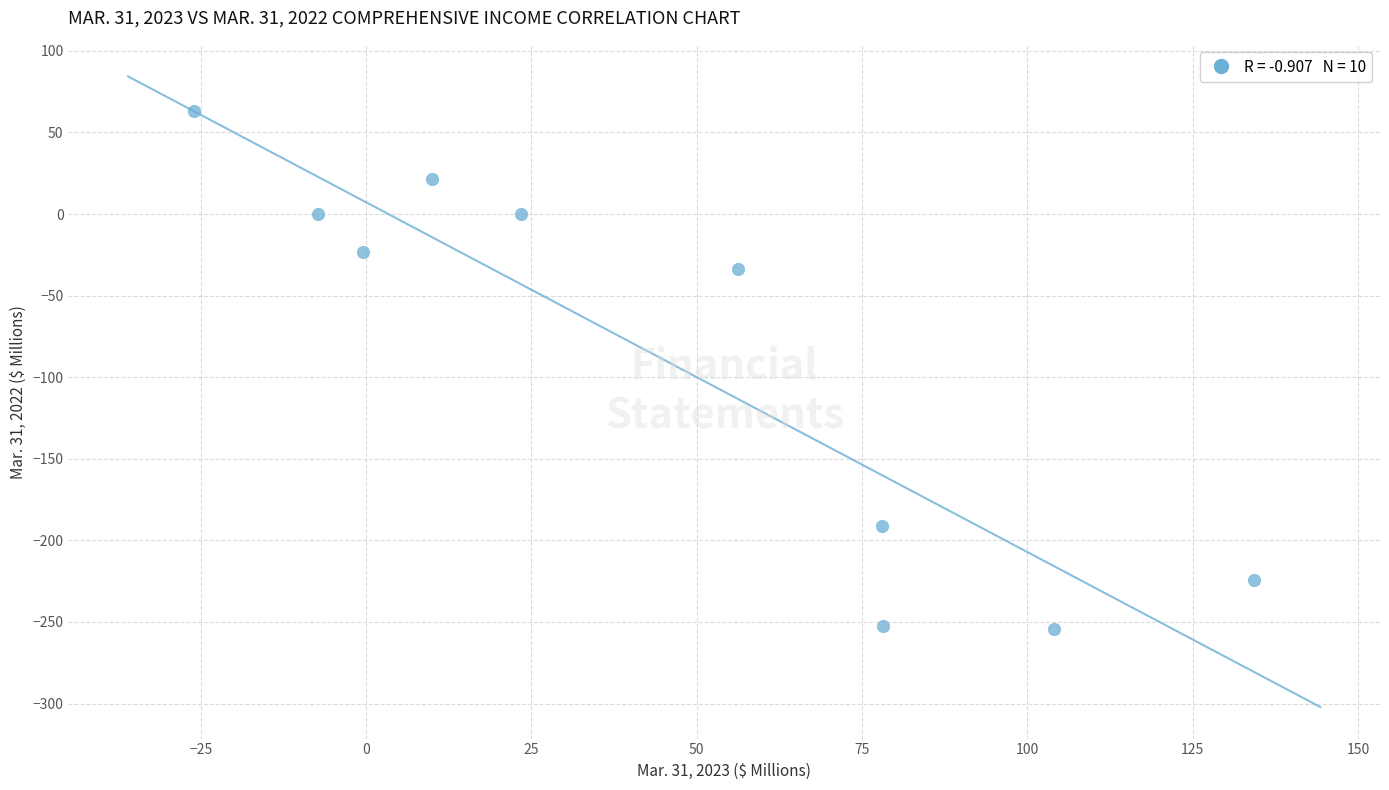

What Y value in the scatter plot is closest to -95?

-33.4